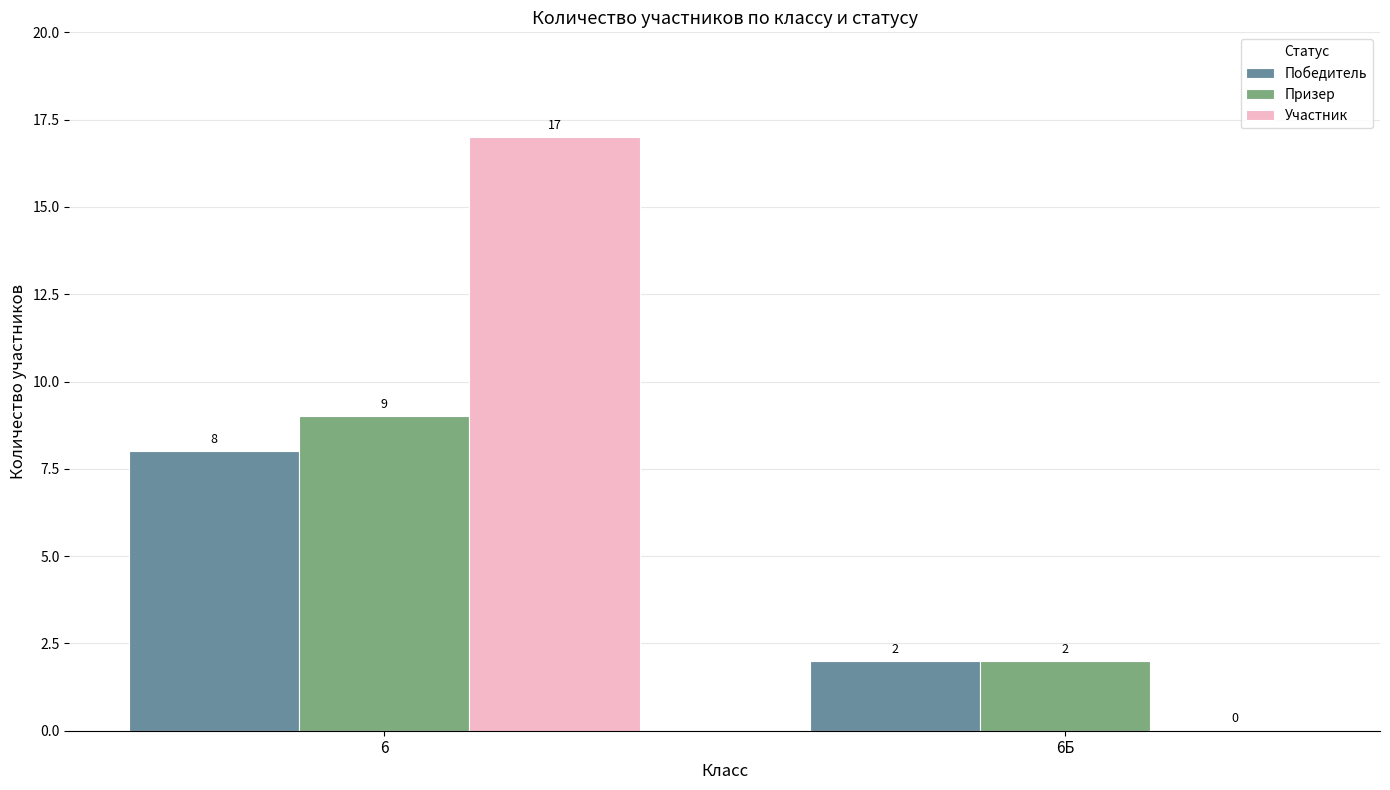

Which series has the largest range (max minus min)?

Участник